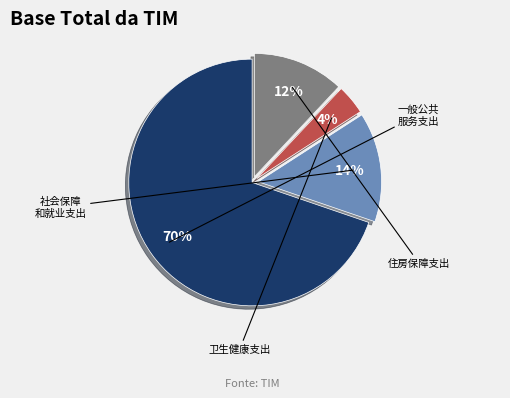

How many slices are in this pie chart?

4